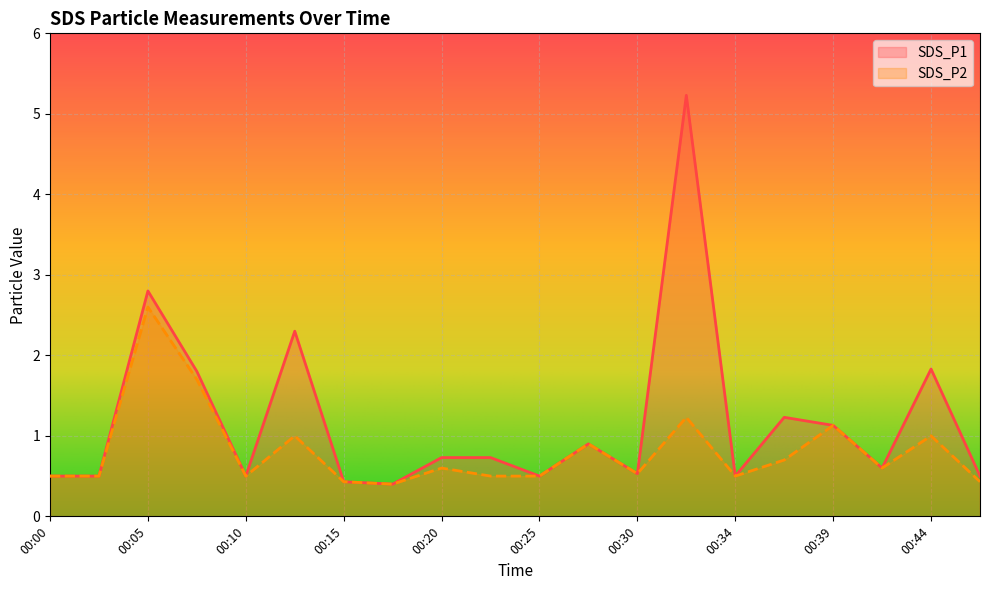

What are all the series names shown in the legend?

SDS_P1, SDS_P2